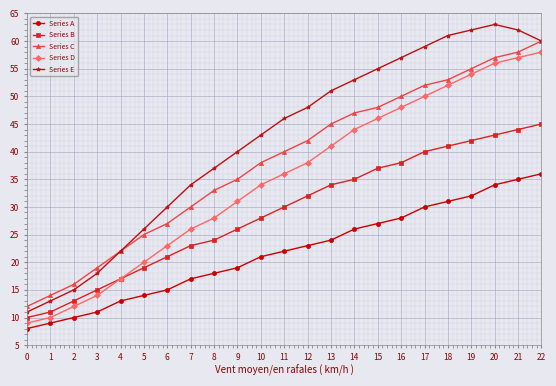

True or false: Series A and Series C intersect in this chart.

False